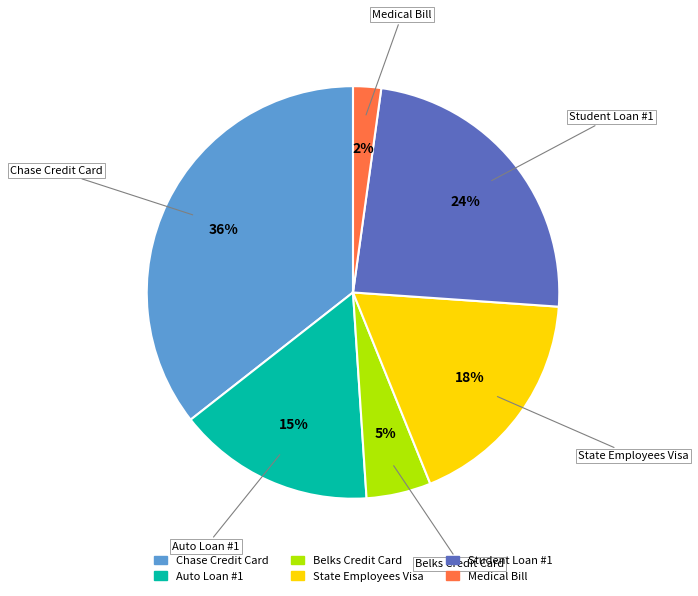

How many segments does this pie chart have?

6